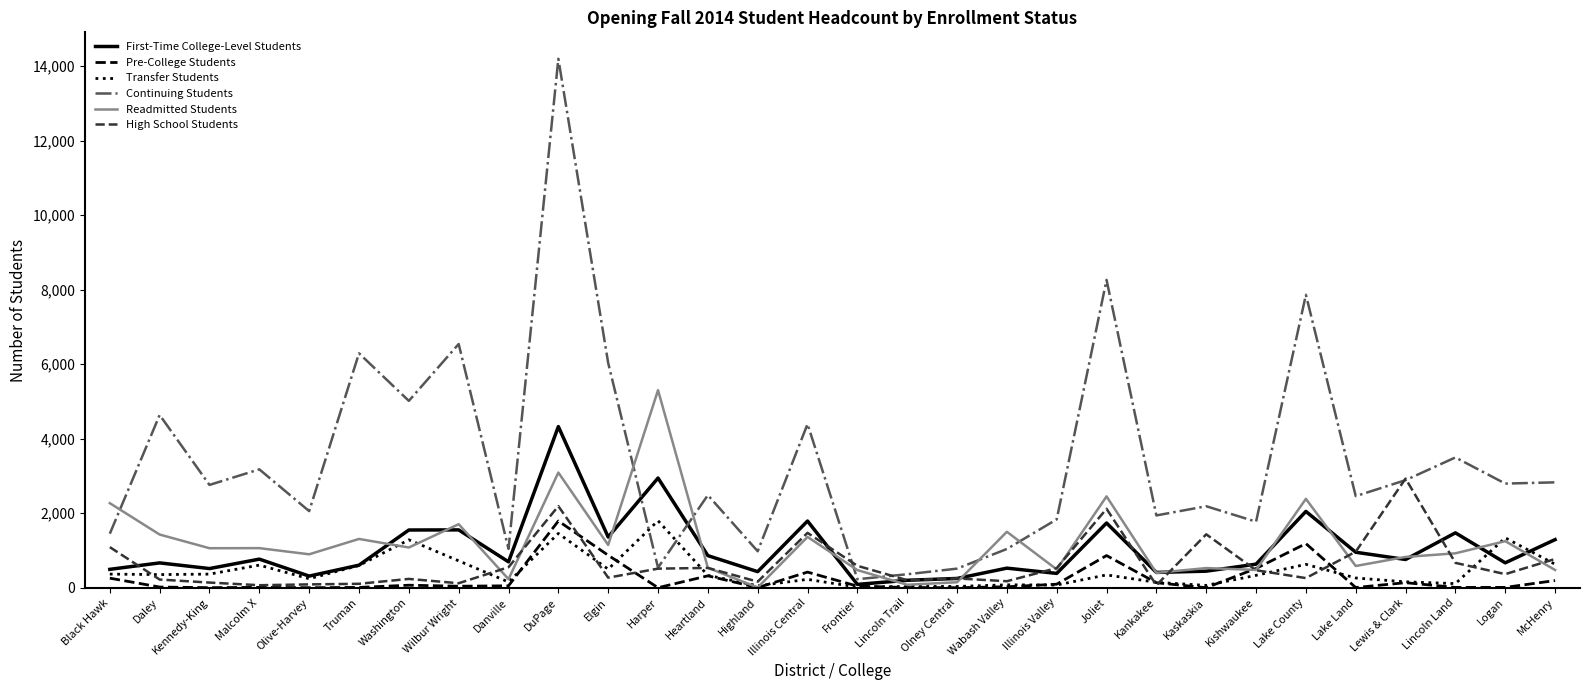

Which series has the widest spread of values?

Continuing Students